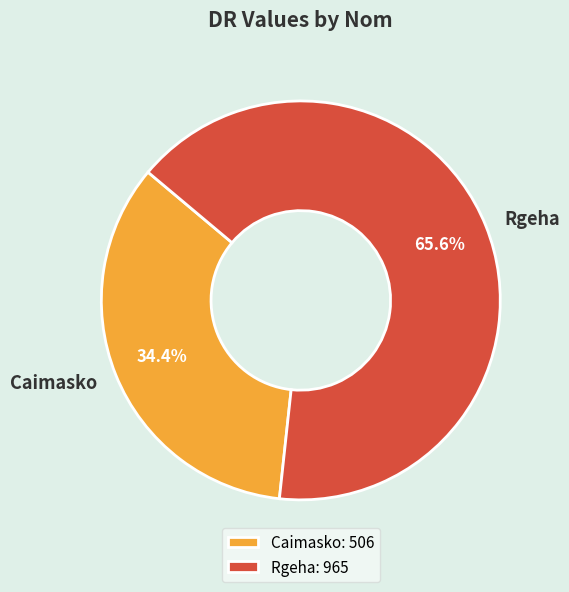

True or false: Rgeha accounts for 66% of the total.

True